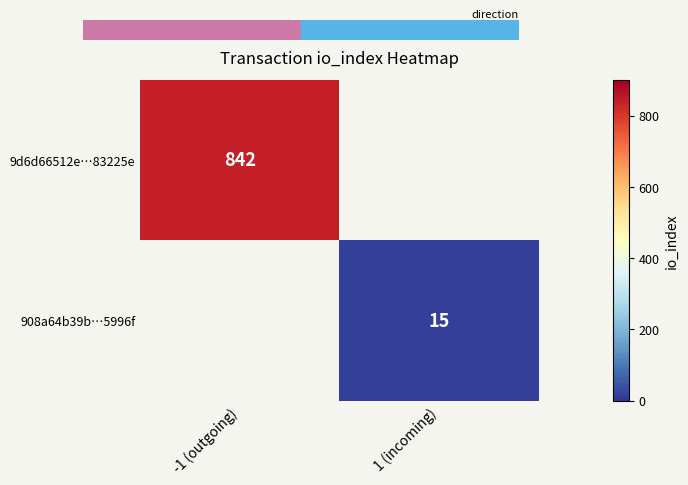

At which category does the chart reach its peak across all series?

-1 (outgoing)